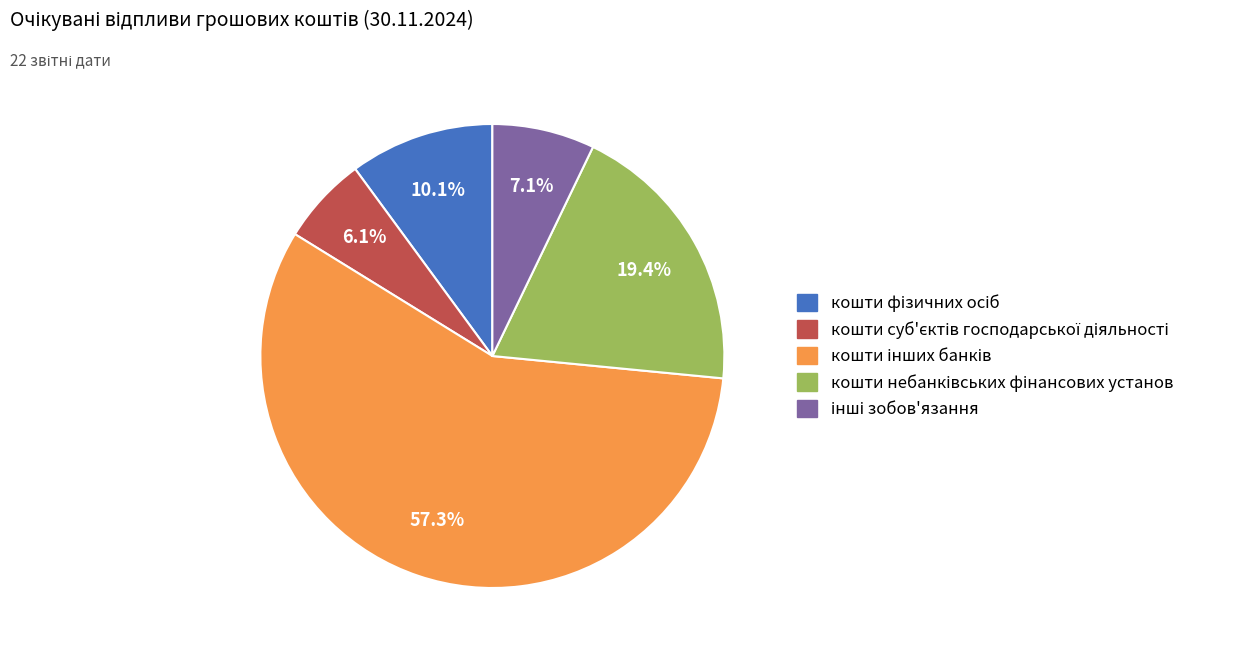

Is there any slice that represents more than half of the pie?

Yes